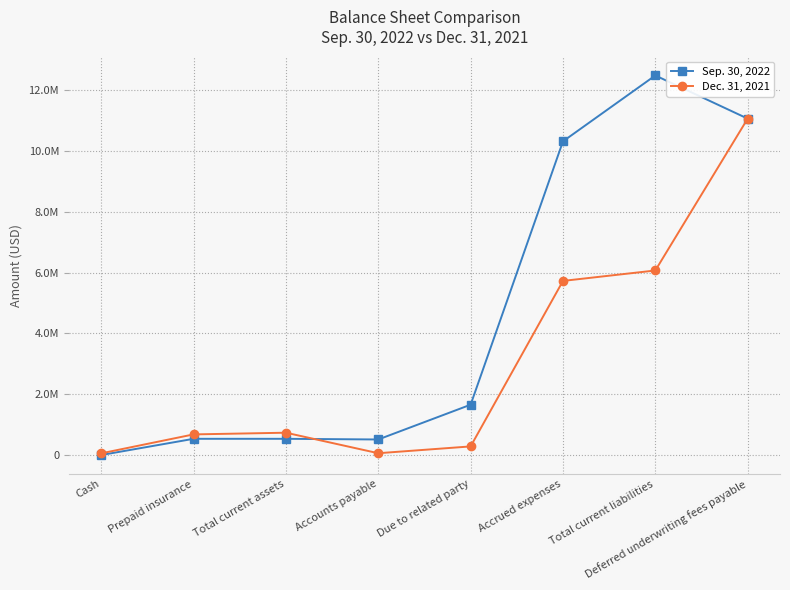

Reading left to right, what are all the values shown in this chart?

Sep. 30, 2022: Cash=0	Prepaid insurance=533642	Total current assets=533642	Accounts payable=511410	Due to related party=1656022	Accrued expenses=10321631	Total current liabilities=12489063	Deferred underwriting fees payable=11068750
Dec. 31, 2021: Cash=55752	Prepaid insurance=678673	Total current assets=734425	Accounts payable=59454	Due to related party=283657	Accrued expenses=5729184	Total current liabilities=6072295	Deferred underwriting fees payable=11068750